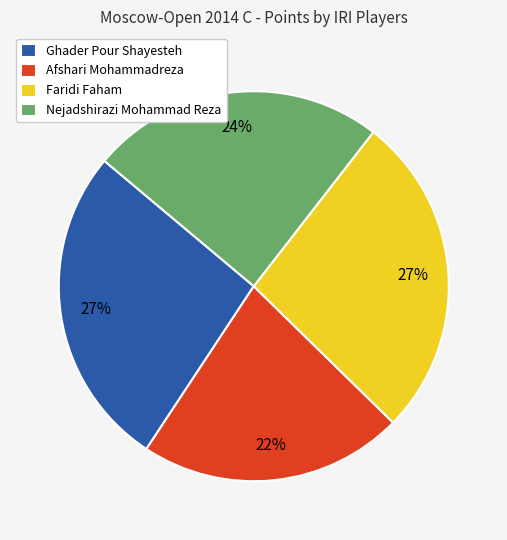

To the nearest percent, what portion does Afshari Mohammadreza represent?

22%